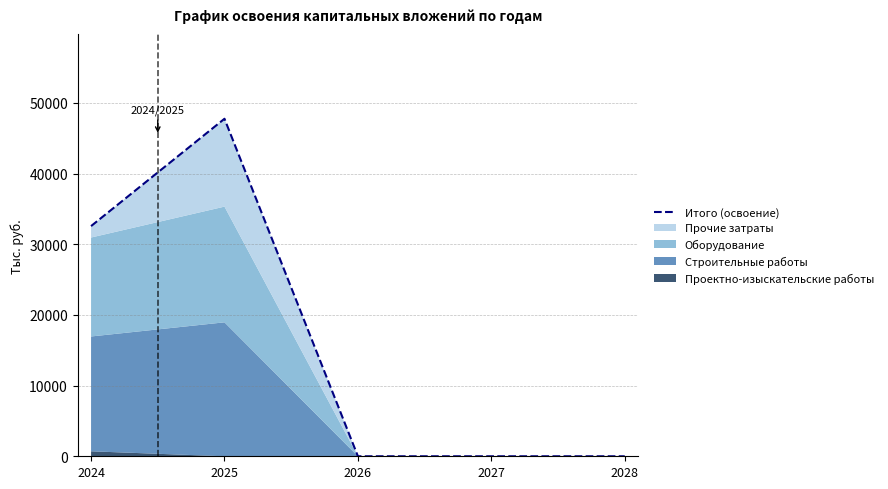

The chart shows a value of 18051.3 at 2027. True or false?

False